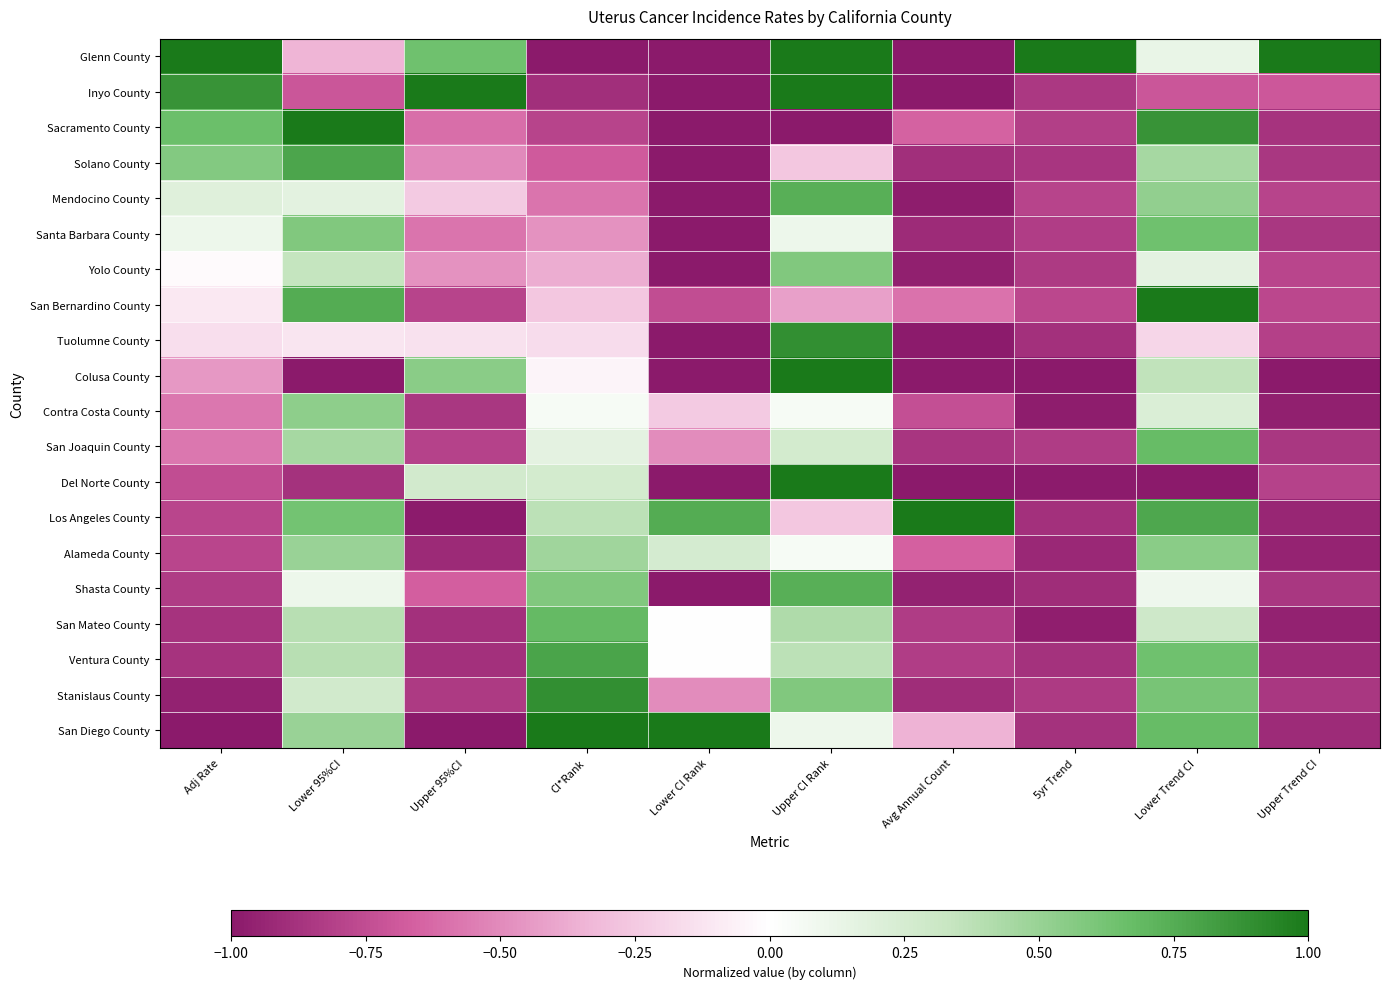

How many data points does each series have?

10